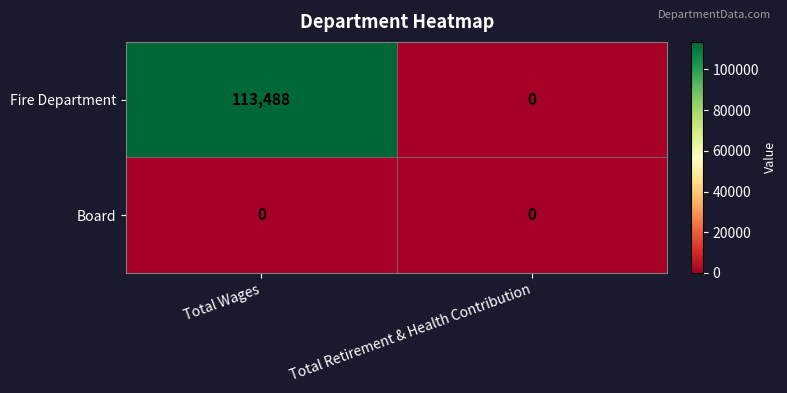

At Total Wages, list the series in order from largest to smallest.

Fire Department, Board